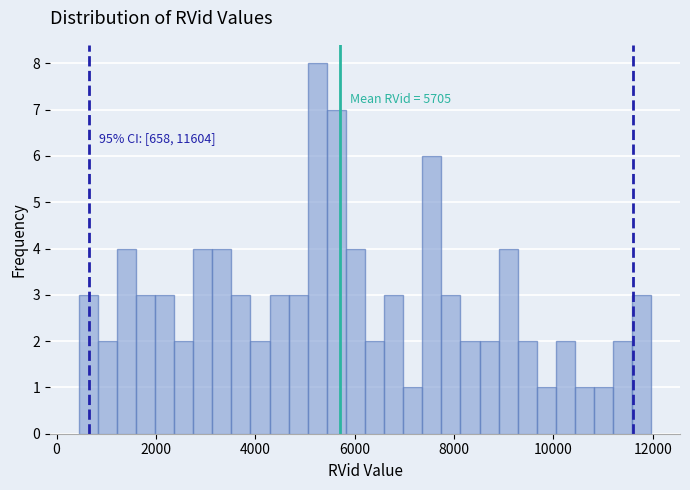

Read against the x-axis, roughly where is the centre of the tallest bar?

5200